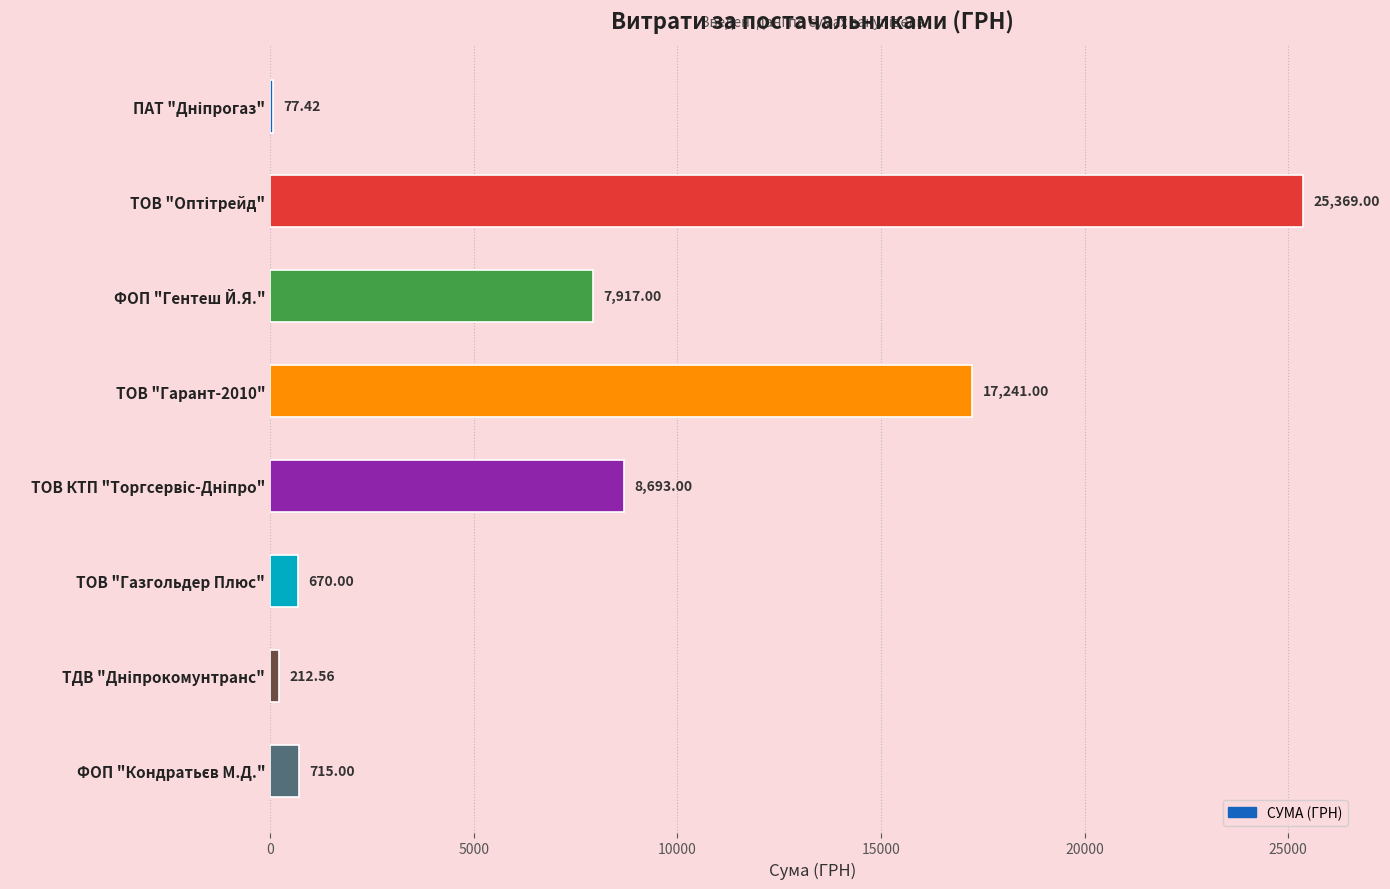

Between ТОВ "Газгольдер Плюс" and ТОВ "Гарант-2010", which is larger?

ТОВ "Гарант-2010"